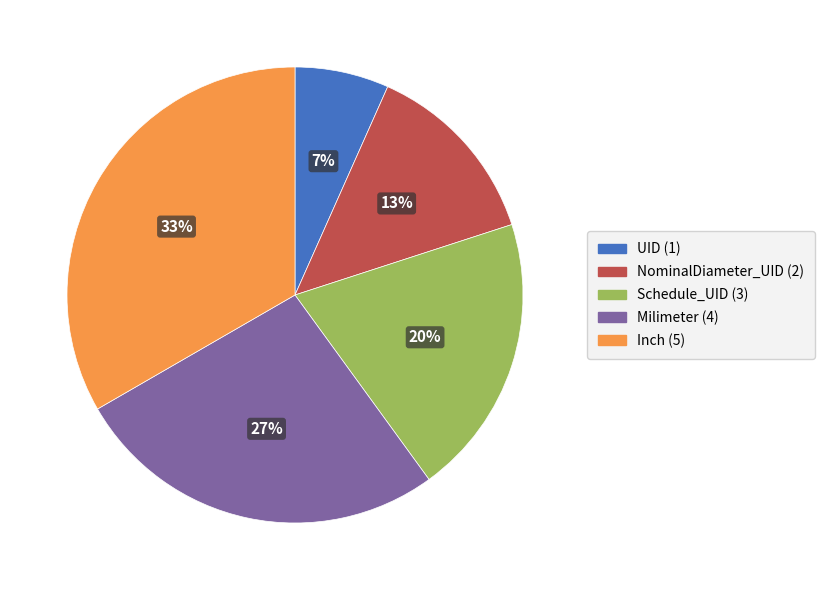

Does Schedule_UID represent more than half of the total?

No